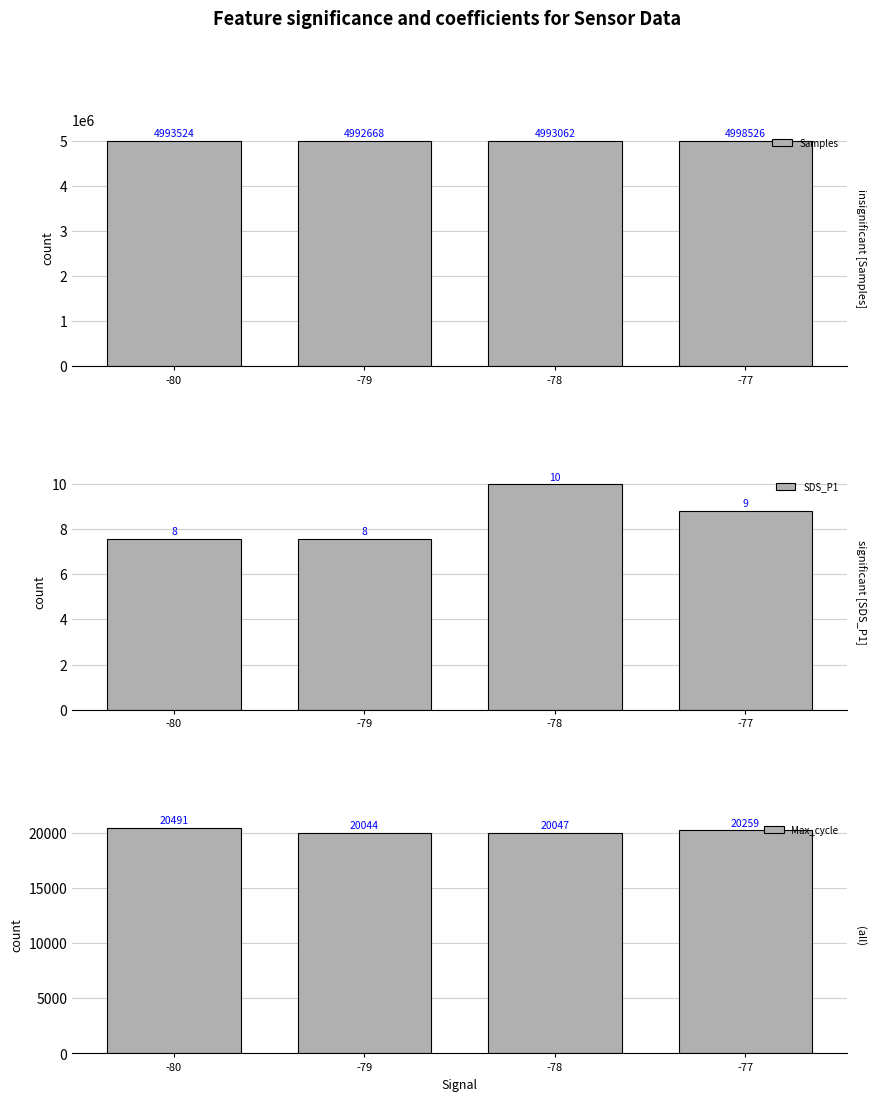

What is the value of the Samples bar at the 3rd from the left?

4993062.2